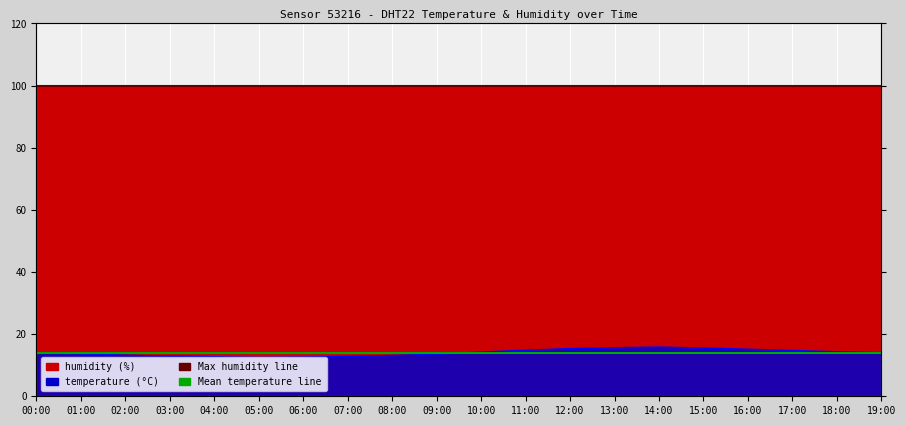

Rank the categories by value from highest to lowest.

14:00, 13:00, 15:00, 12:00, 16:00, 11:00, 17:00, 18:00, 10:00, 19:00, 00:00, 01:00, 09:00, 02:00, 08:00, 03:00, 07:00, 04:00, 06:00, 05:00